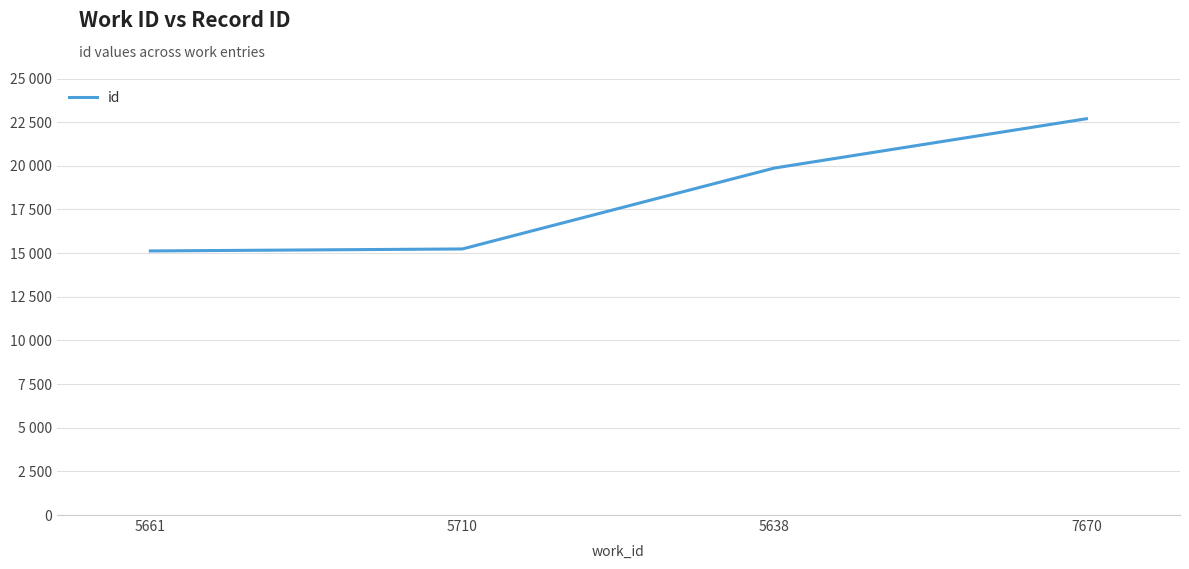

What is the average value?

18232